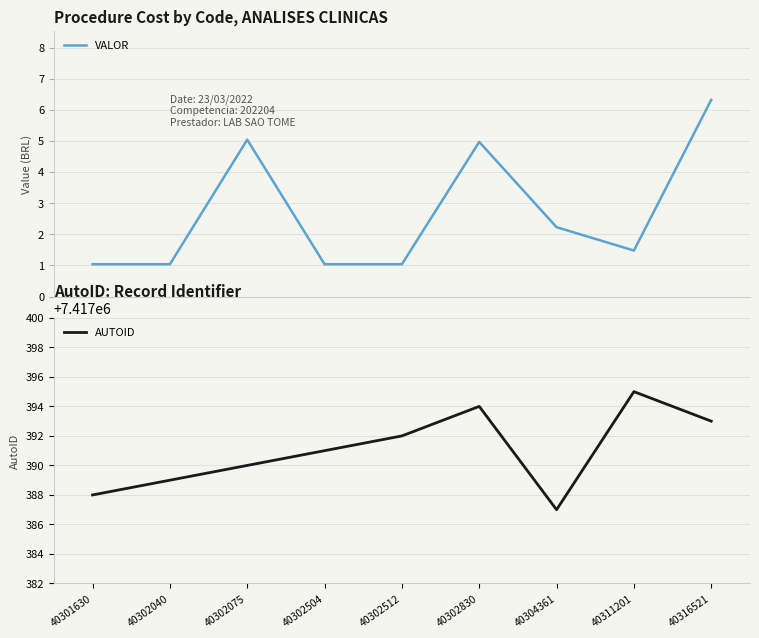

What is the value of the VALOR point at the 6th from the left?

5.0